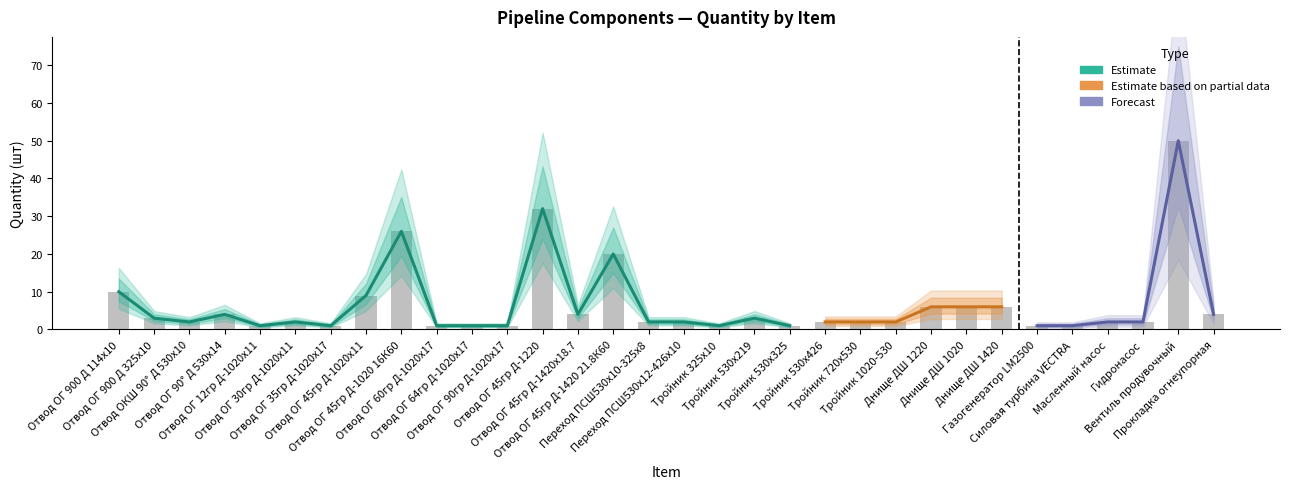

What is the maximum value shown in the chart?

50